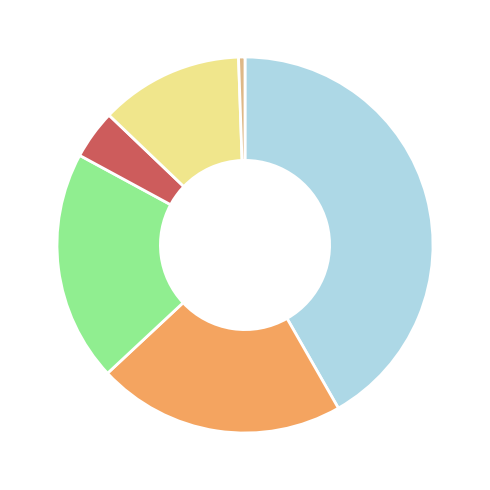

Is there a majority slice in this chart?

No